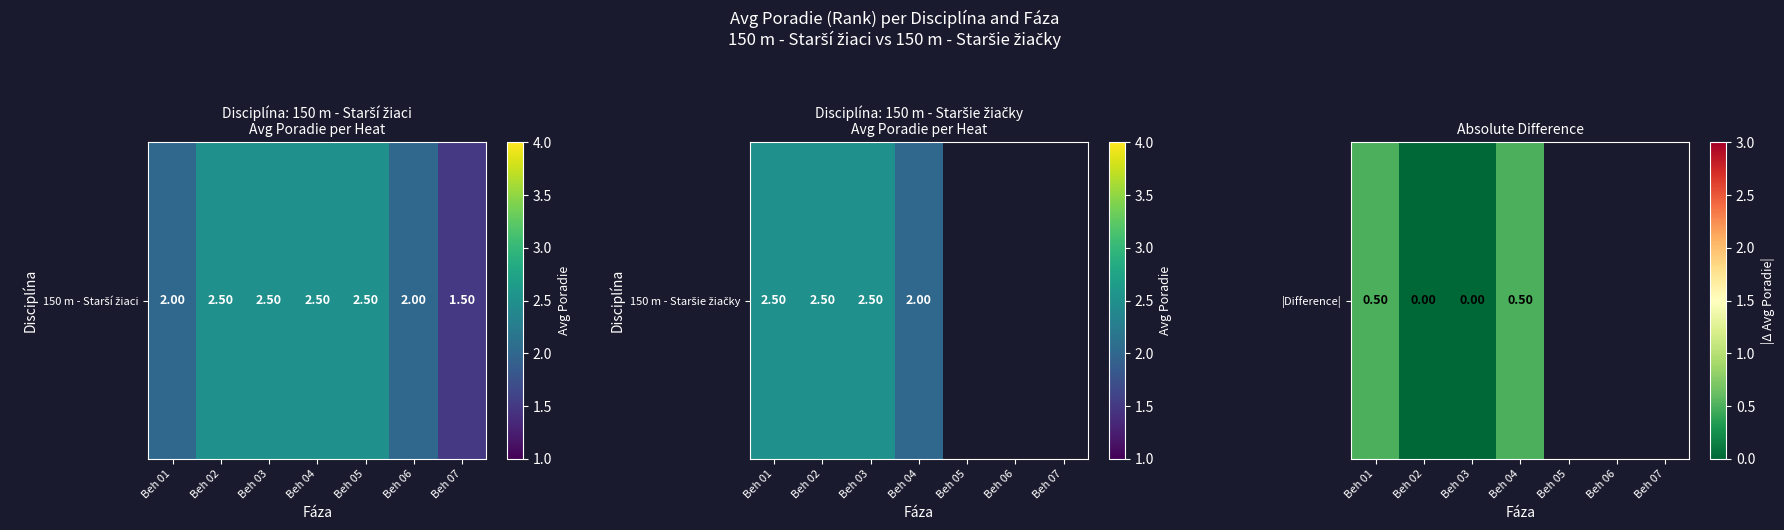

Is it true that the value at Beh 03 is 0.0?

True